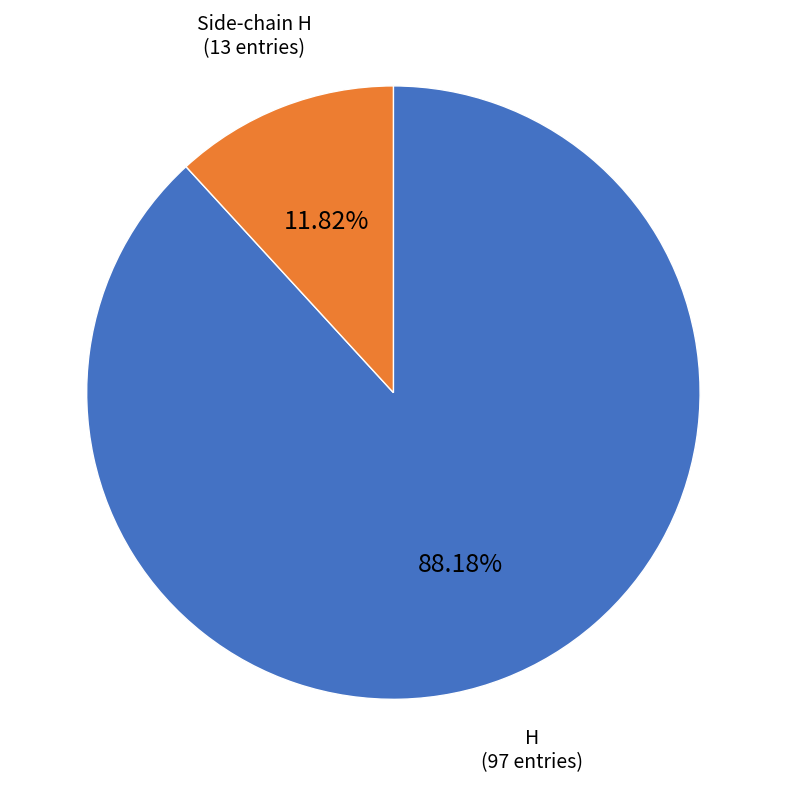

What is the majority slice?

H